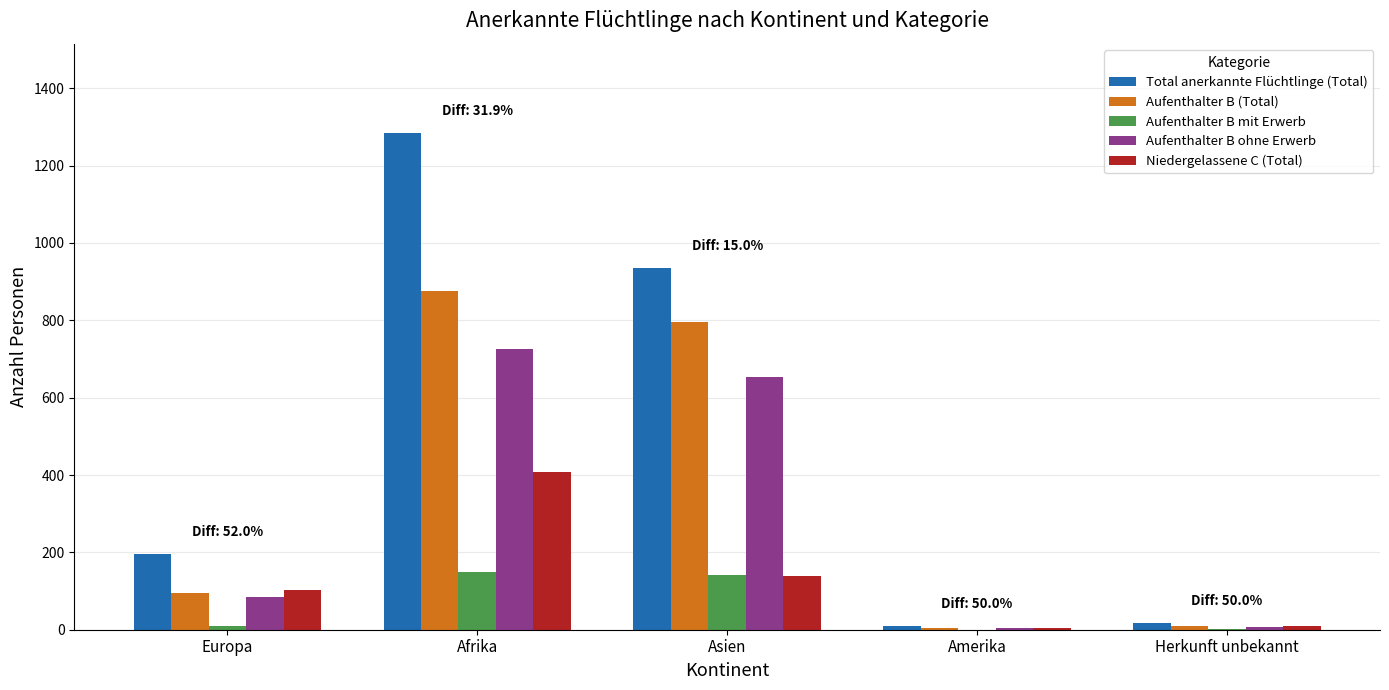

Which label corresponds to the largest value in the chart?

Afrika